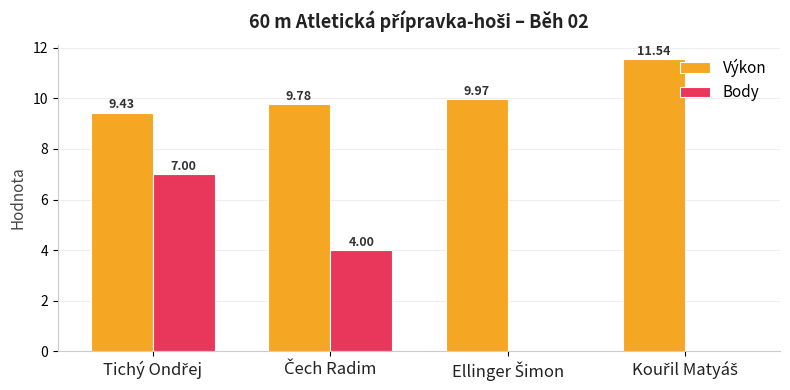

Which series has the largest total across all categories?

Výkon